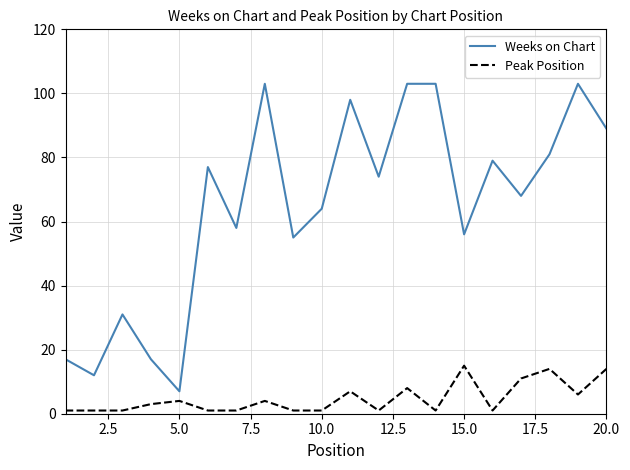

Which series has the widest spread of values?

Weeks on Chart